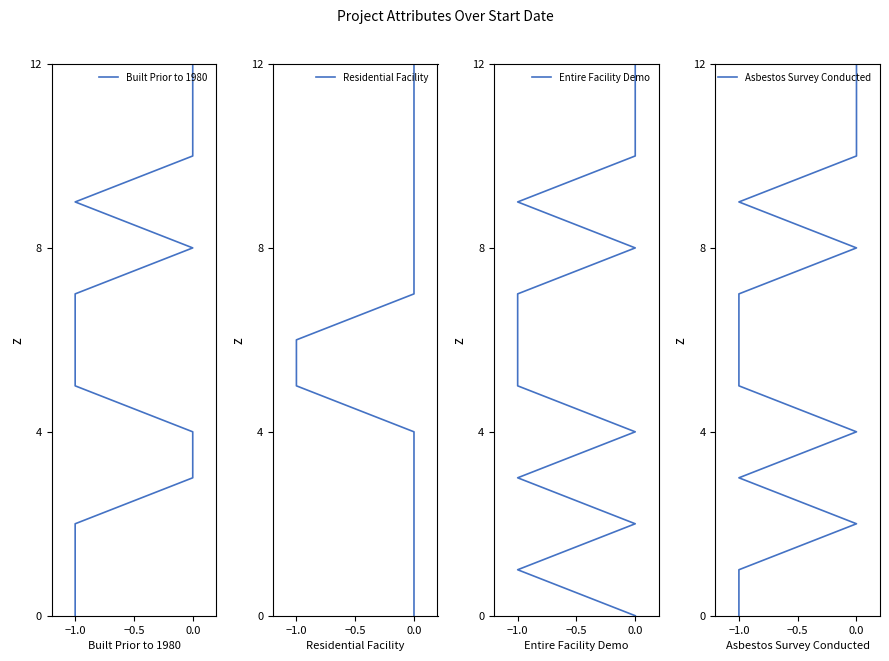

What are all the series names shown in the legend?

Built Prior to 1980, Residential Facility, Entire Facility Demo, Asbestos Survey Conducted